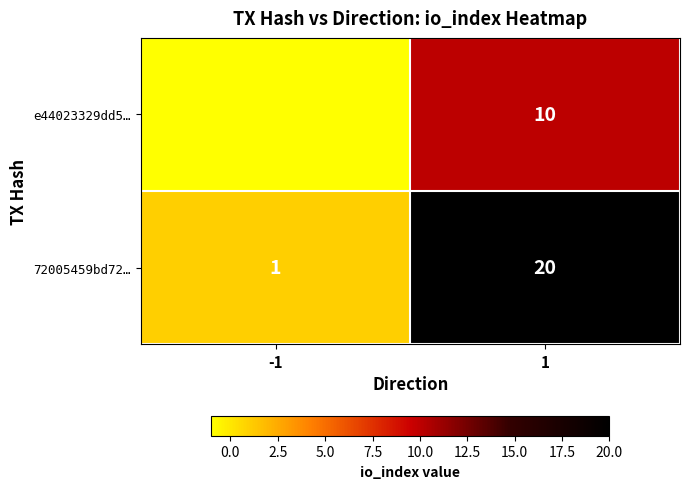

The value of e44023329dd5… at -1 is 0. True or false?

False